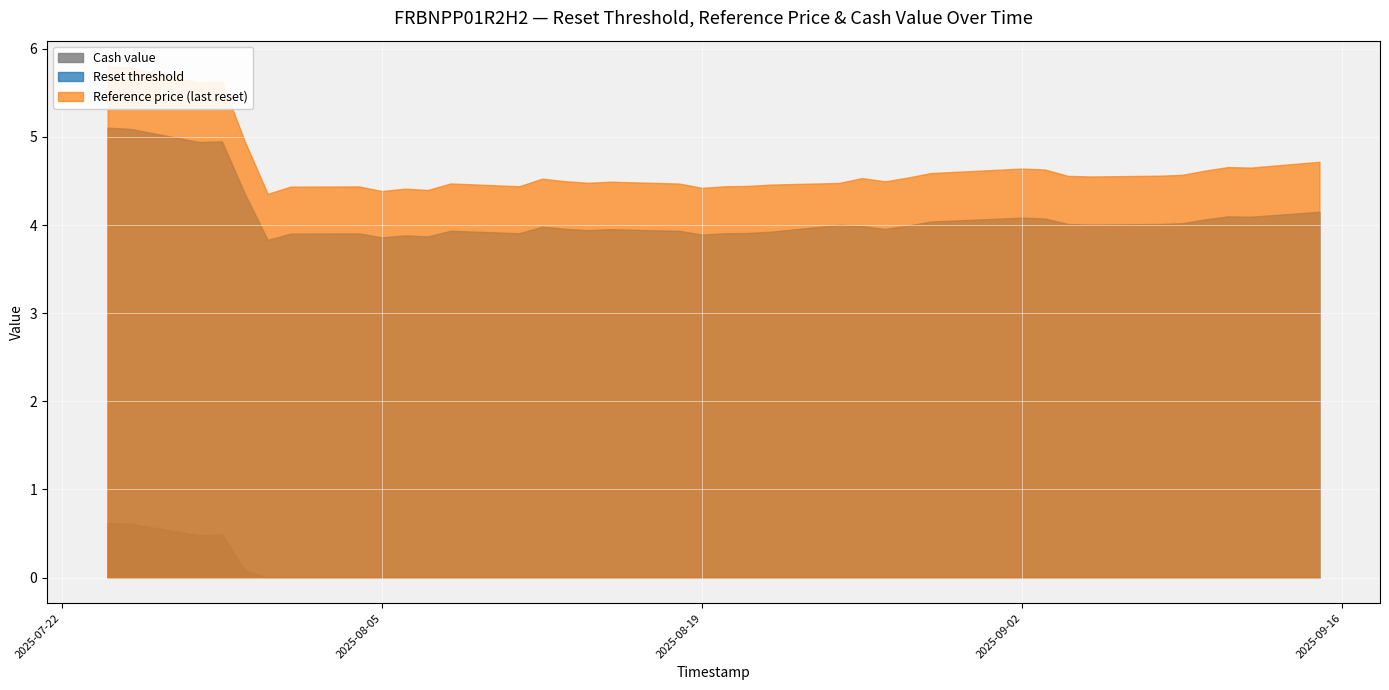

What is the sum of the Reference price (last reset) values at 2025-08-08 and 2025-08-29?

9.1